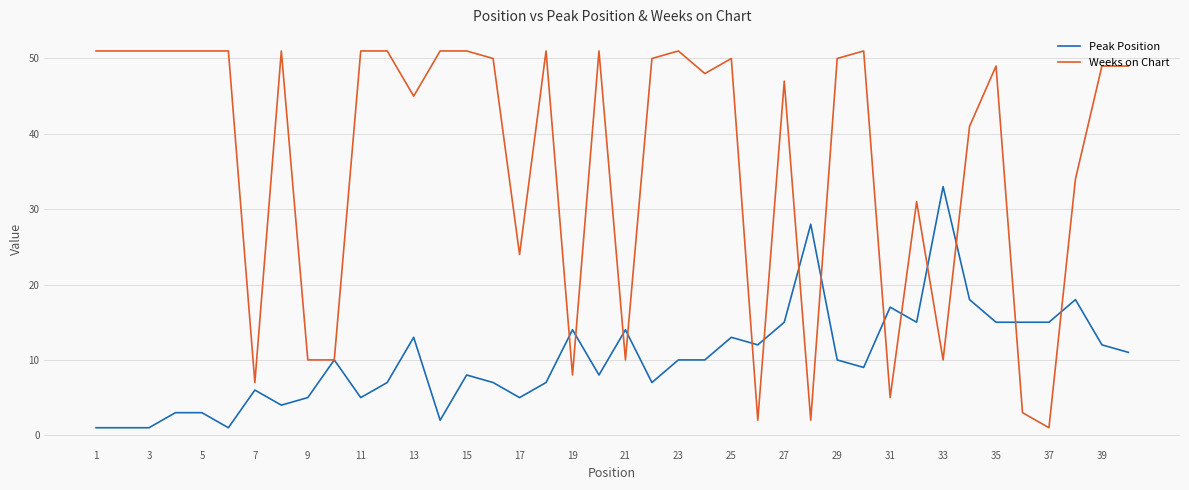

List the series in order of their peak value, lowest first.

Peak Position, Weeks on Chart